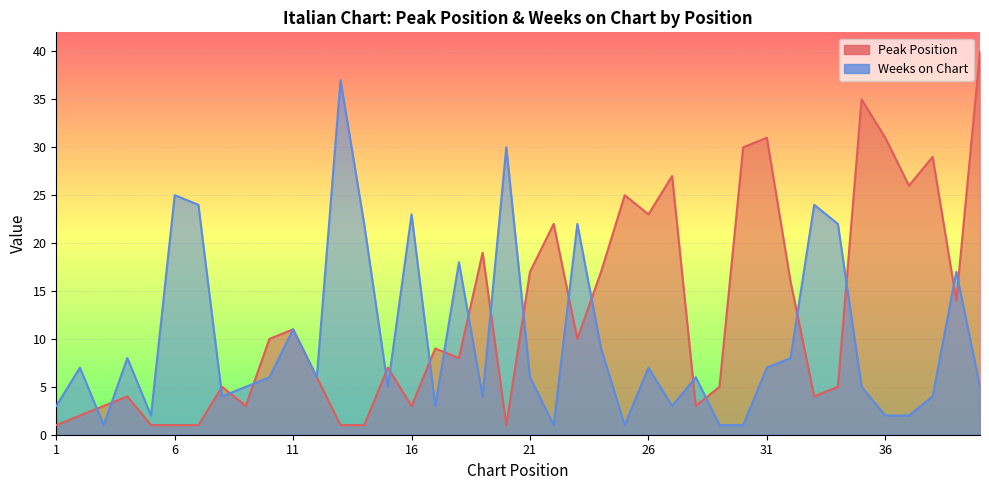

What is the difference between the second highest and minimum values in the Peak Position series?

34